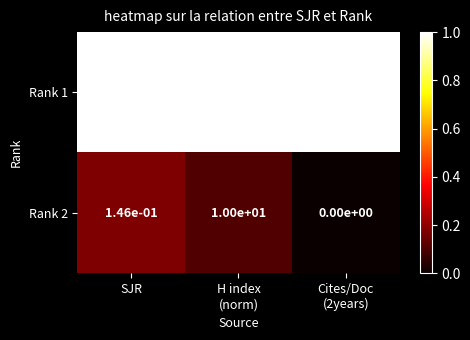

How many data points does each series have?

3